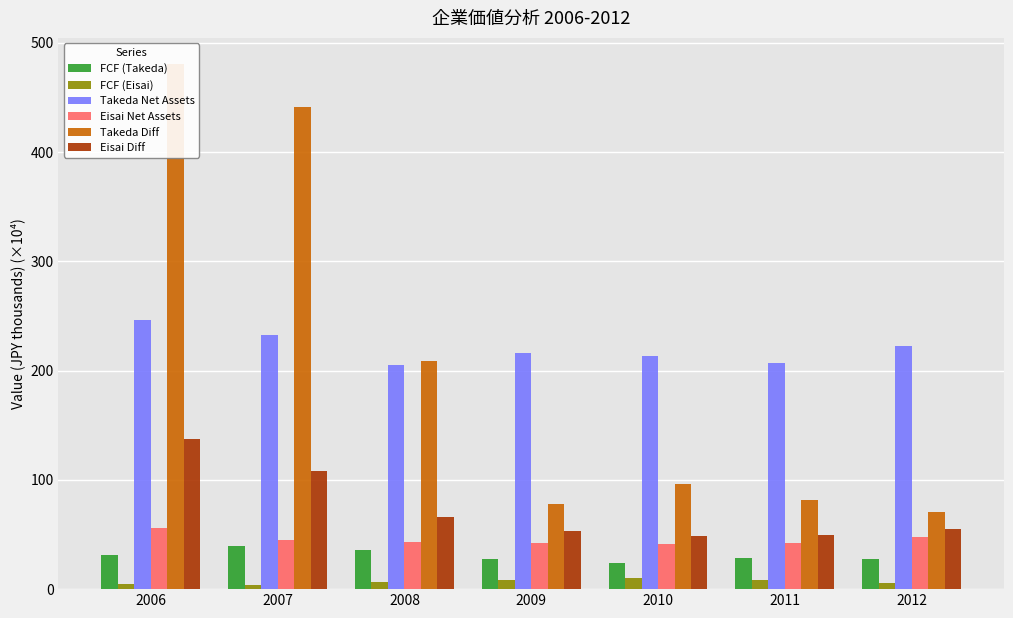

Which label corresponds to the smallest value in the chart?

2007